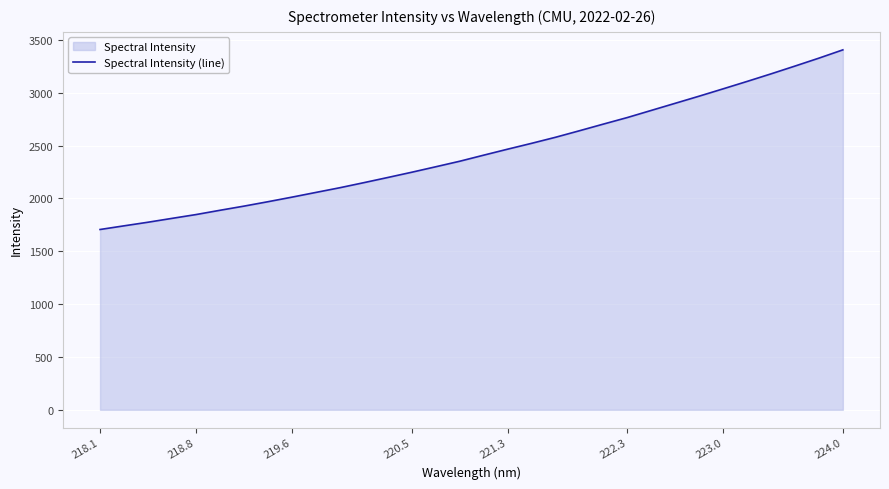

What is the greatest value displayed?

3404.9